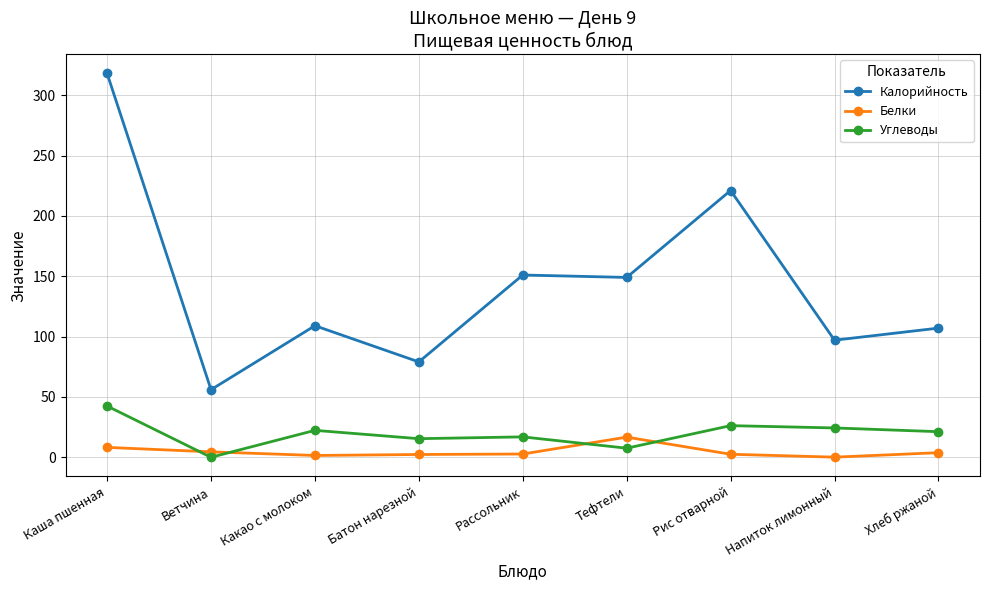

At how many categories does at least one series exceed 295?

1